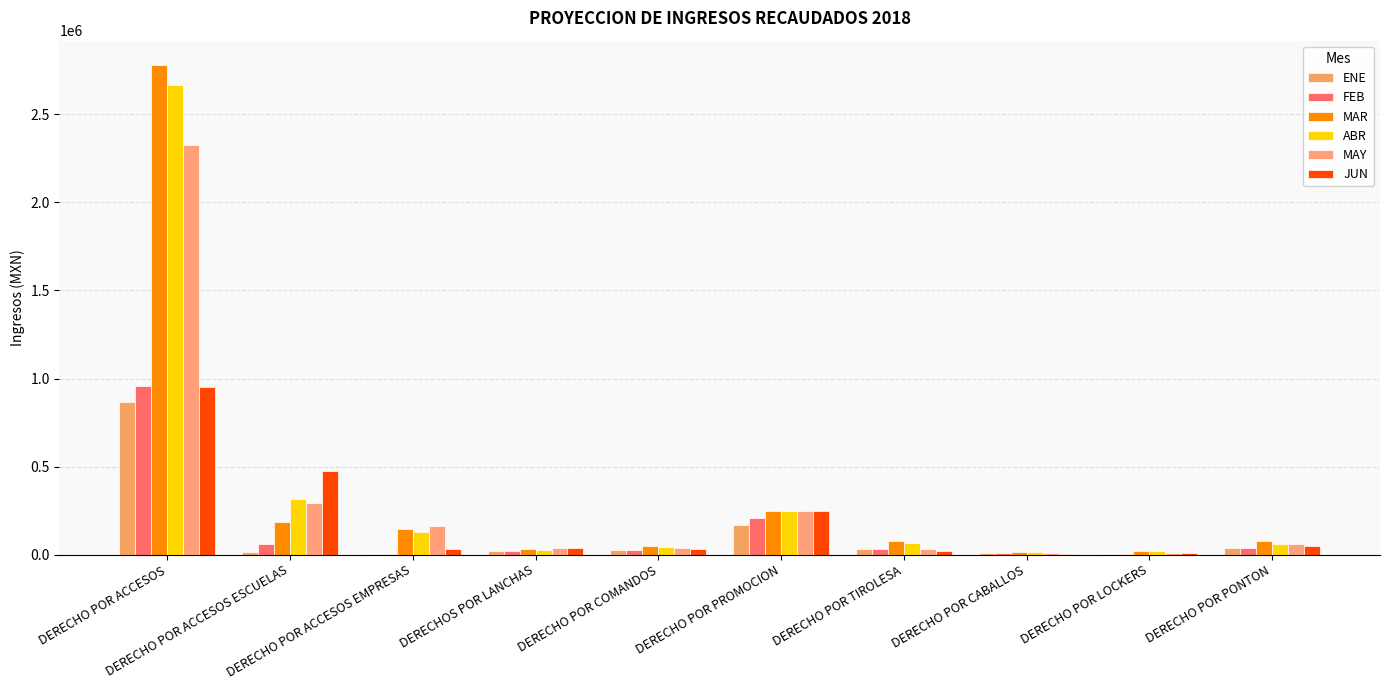

The MAR series shows 84522 at DERECHO POR ACCESOS ESCUELAS. True or false?

False